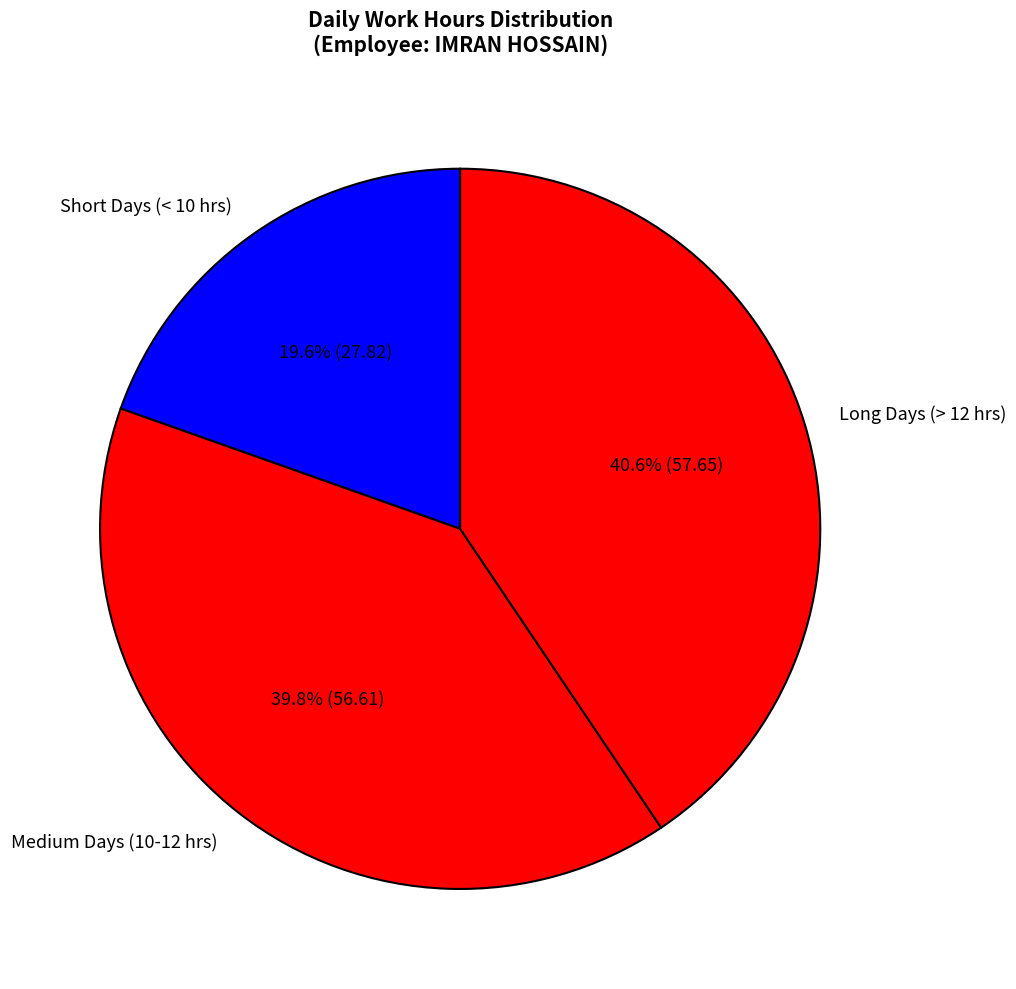

Is there any slice that represents more than half of the pie?

No